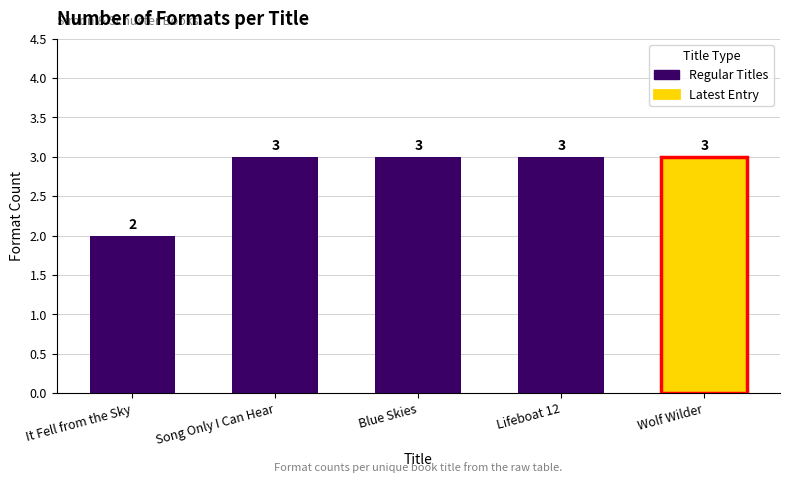

What is the value of the 4th bar from the left?

3